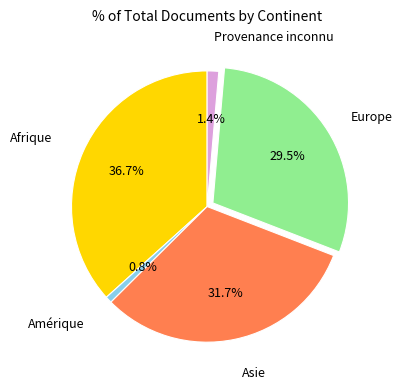

How many segments does this pie chart have?

5